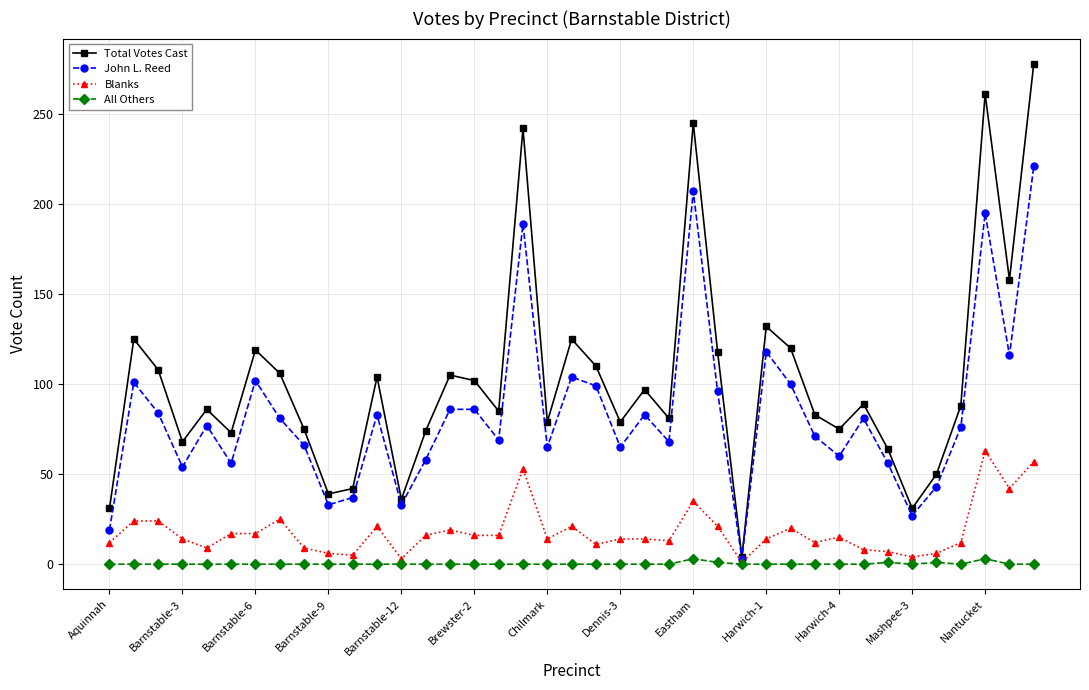

Rank the series by their average value, from lowest to highest.

All Others, Blanks, John L. Reed, Total Votes Cast